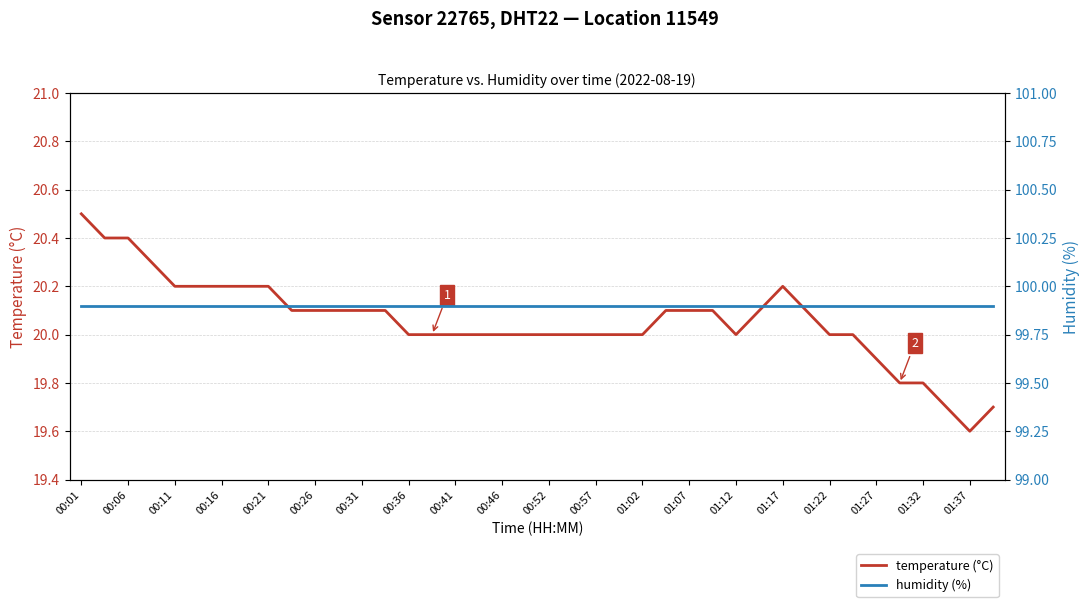

What is the maximum value for temperature (°C)?

20.5